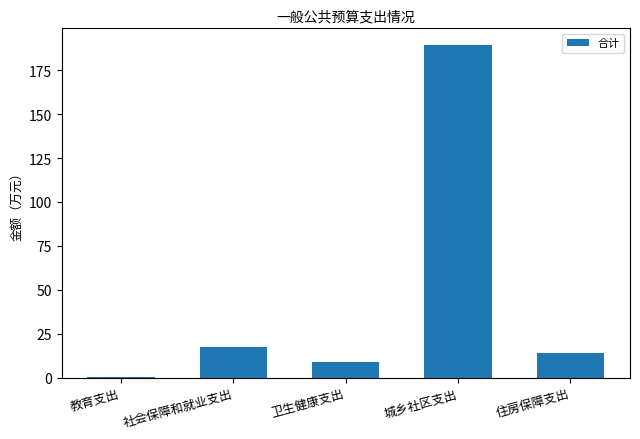

Read the value at 住房保障支出.

13.9